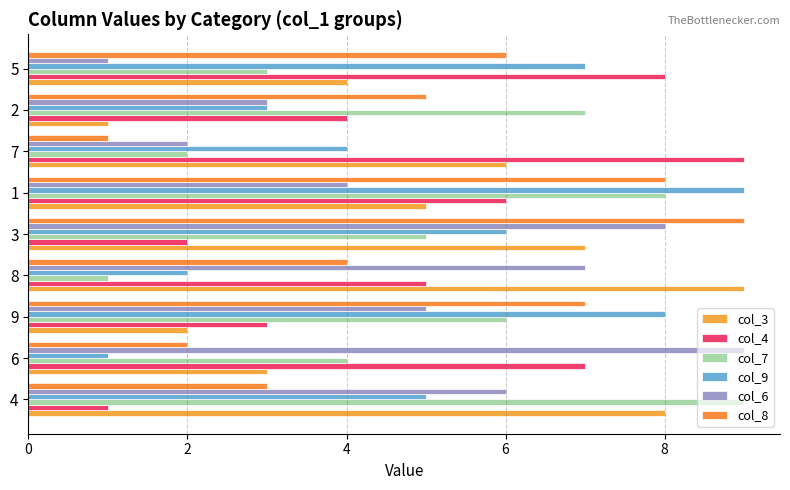

Count the col_8 values in the range 3 to 7.

5